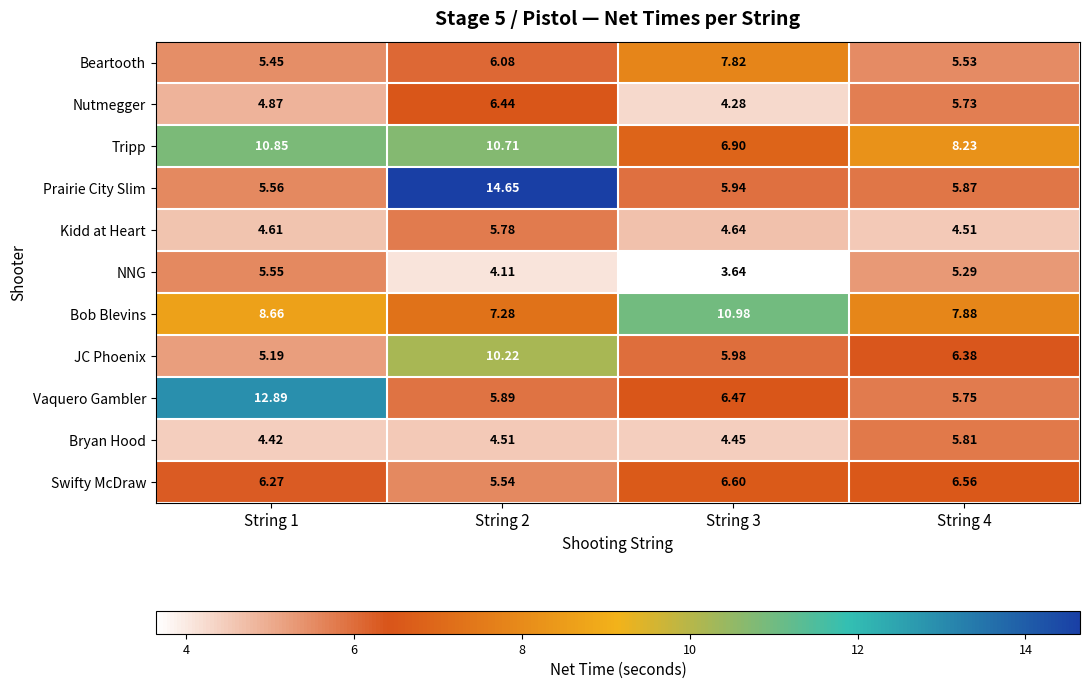

Which series has the largest total across all categories?

Tripp